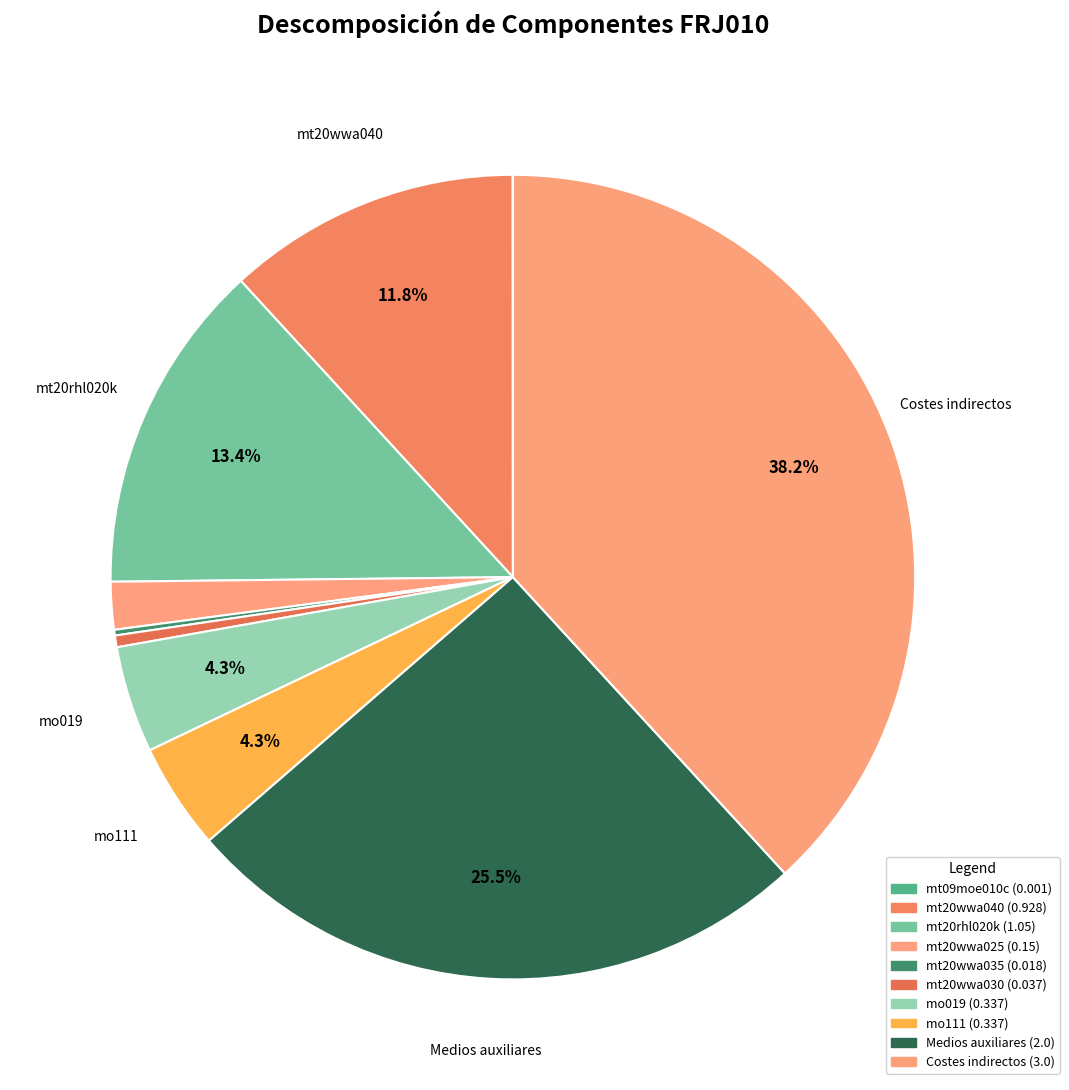

True or false: mo019 accounts for 1% of the total.

False